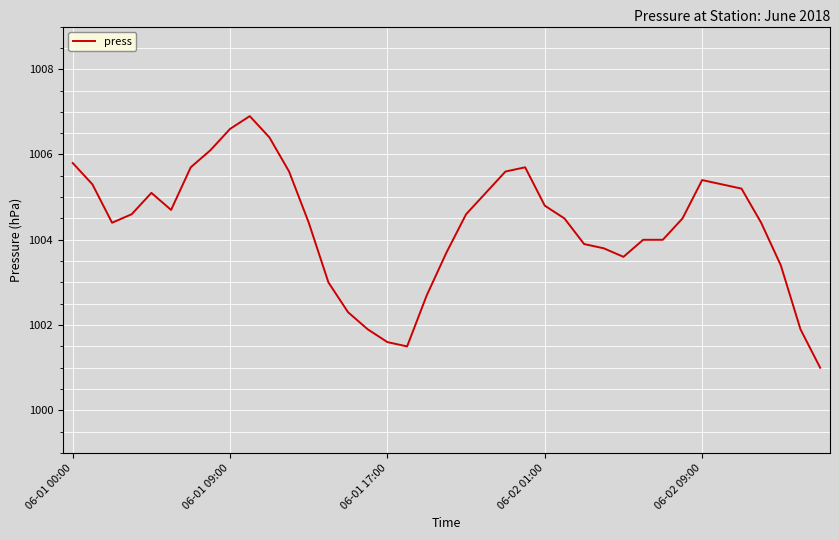

What is the difference between the maximum and minimum values?

5.9